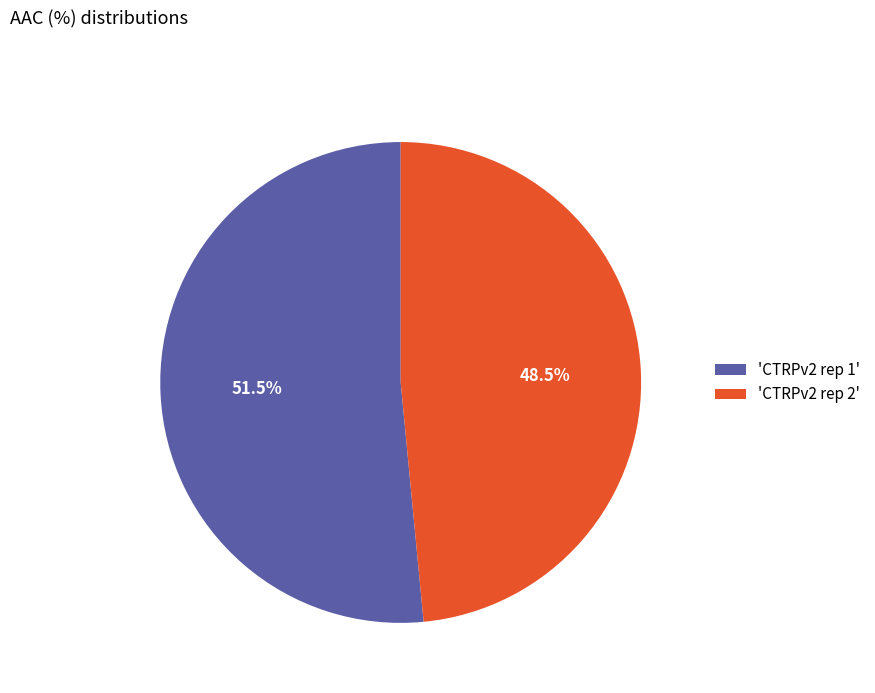

To the nearest percent, what is the difference between the largest and smallest slice percentages?

3%